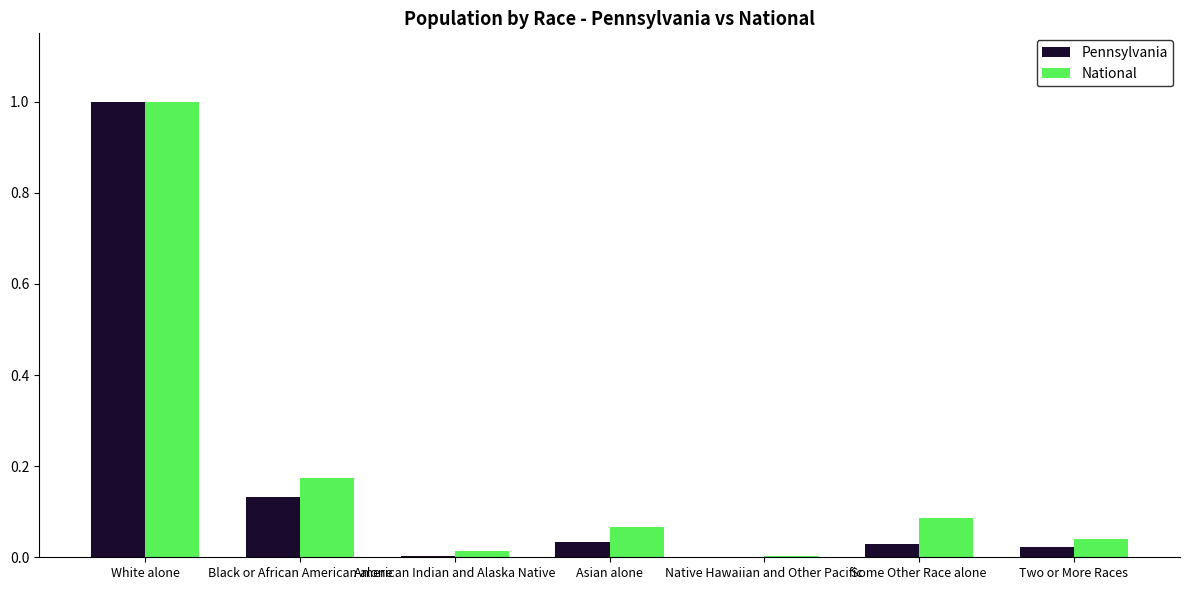

At which category is the sum across all series the highest?

White alone